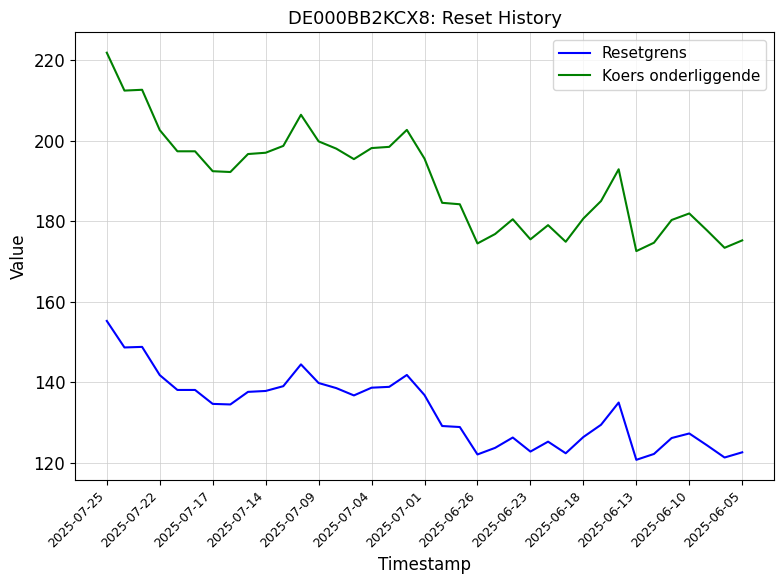

Which series has the largest total across all categories?

Koers onderliggende